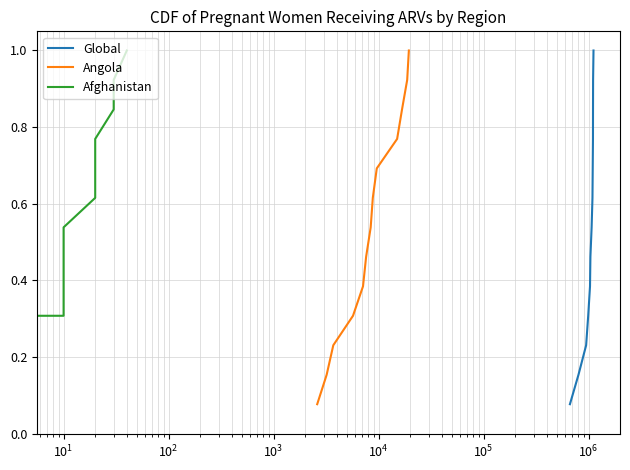

True or false: Global has a value of 1.2 at $\mathdefault{10^{7}}$.

False